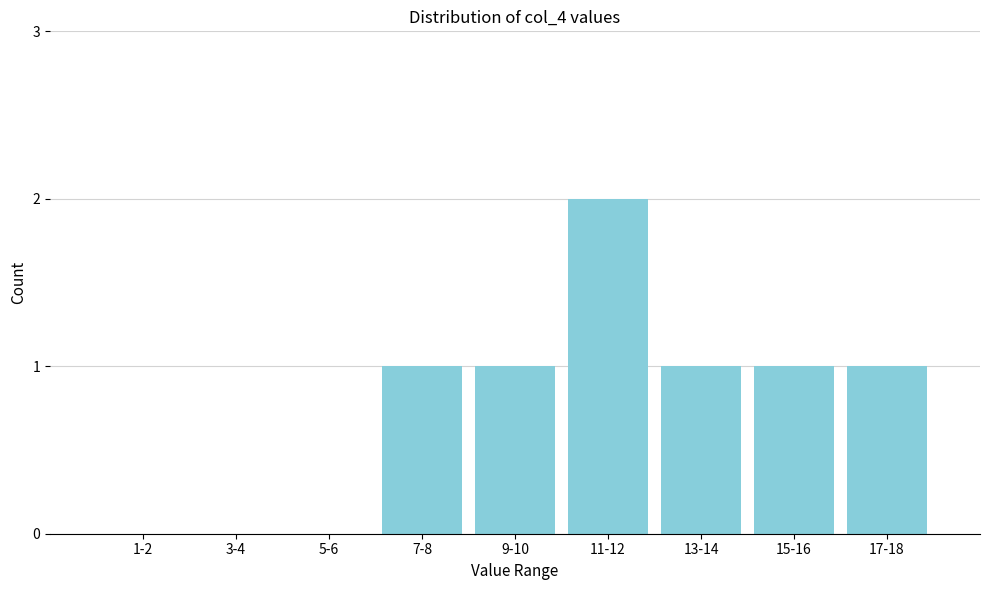

Reading left to right, what are all the values shown in this chart?

1-2=0	3-4=0	5-6=0	7-8=1	9-10=1	11-12=2	13-14=1	15-16=1	17-18=1